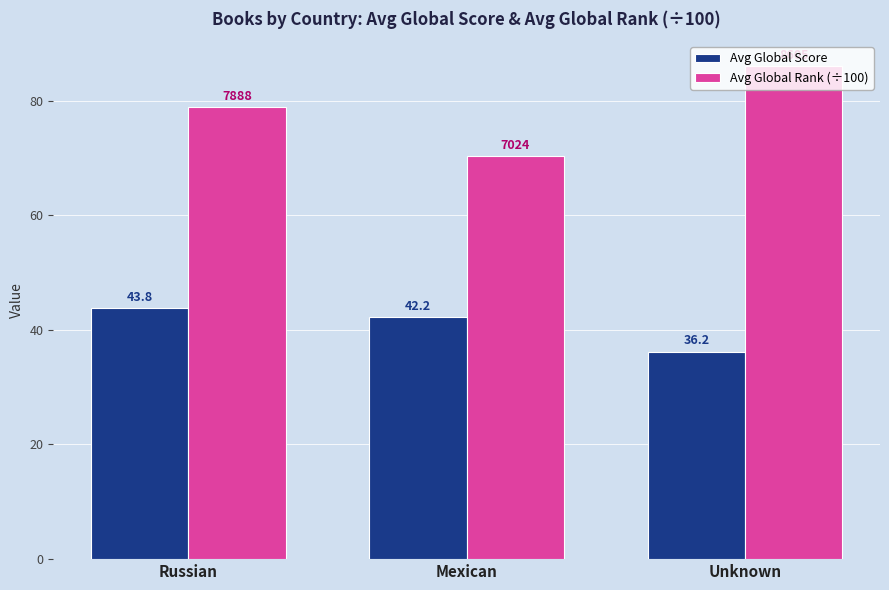

What is the minimum value shown in the chart?

36.2